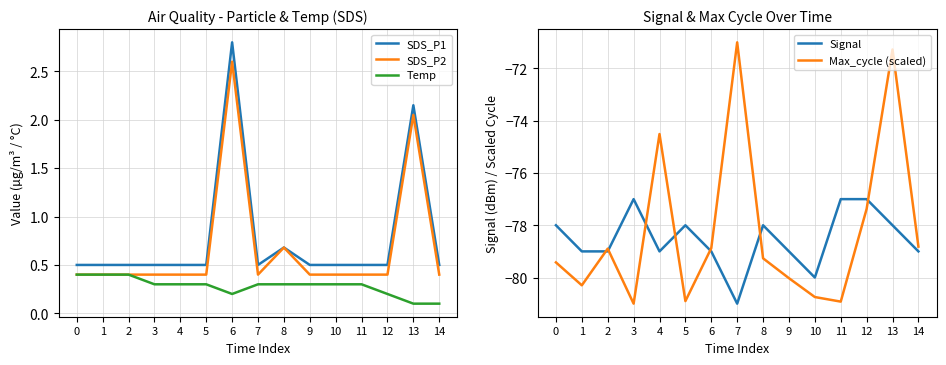

Reading left to right, list all the values displayed in this chart.

SDS_P1: 0=0.5	1=0.5	2=0.5	3=0.5	4=0.5	5=0.5	6=2.8	7=0.5	8=0.7	9=0.5	10=0.5	11=0.5	12=0.5	13=2.1	14=0.5
SDS_P2: 0=0.4	1=0.4	2=0.4	3=0.4	4=0.4	5=0.4	6=2.6	7=0.4	8=0.7	9=0.4	10=0.4	11=0.4	12=0.4	13=2.0	14=0.4
Temp: 0=0.4	1=0.4	2=0.4	3=0.3	4=0.3	5=0.3	6=0.2	7=0.3	8=0.3	9=0.3	10=0.3	11=0.3	12=0.2	13=0.1	14=0.1
Signal: 0=-78.0	1=-79.0	2=-79.0	3=-77.0	4=-79.0	5=-78.0	6=-79.0	7=-81.0	8=-78.0	9=-79.0	10=-80.0	11=-77.0	12=-77.0	13=-78.0	14=-79.0
Max_cycle (scaled): 0=-79.4	1=-80.3	2=-78.9	3=-81.0	4=-74.5	5=-80.9	6=-78.9	7=-71.0	8=-79.3	9=-80.0	10=-80.7	11=-80.9	12=-77.4	13=-71.3	14=-78.8